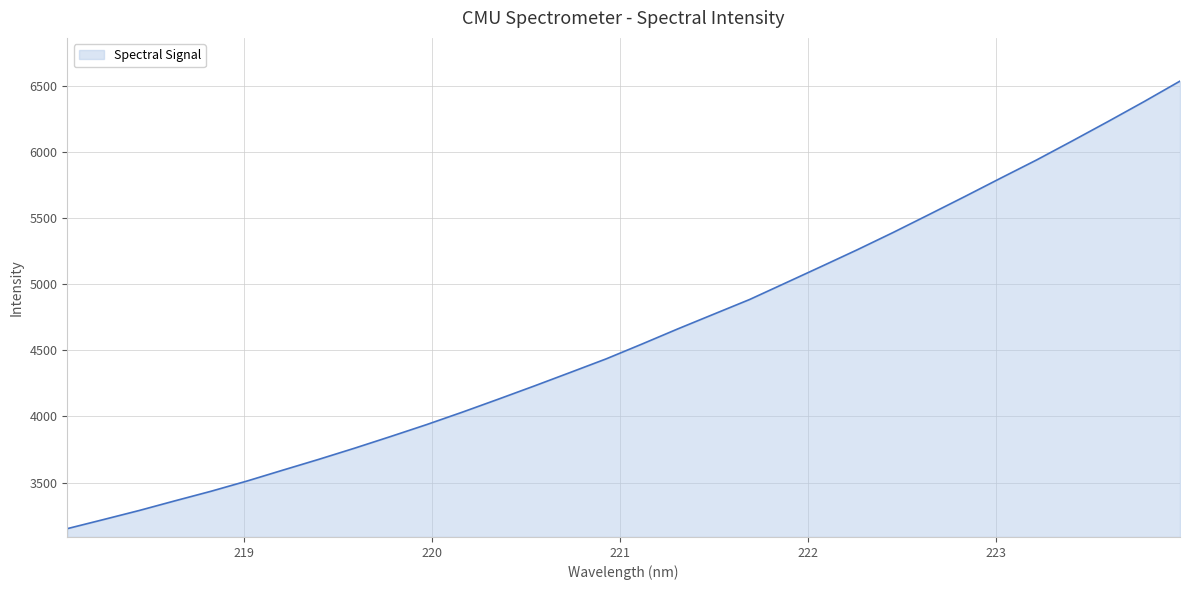

Does the chart display data point markers on the line(s)?

No